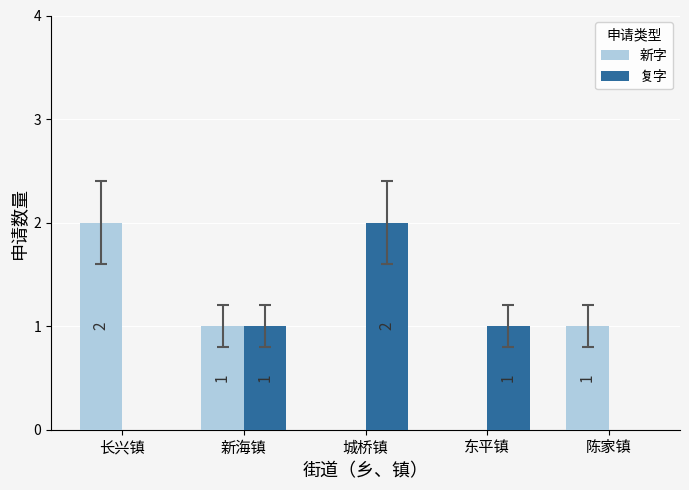

At which label does 新字 reach its peak?

长兴镇